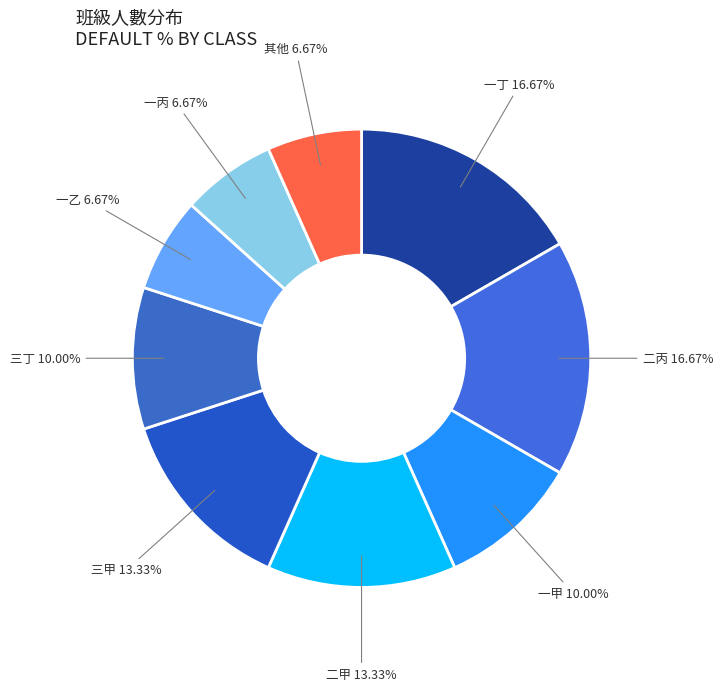

How many slices are in this pie chart?

9